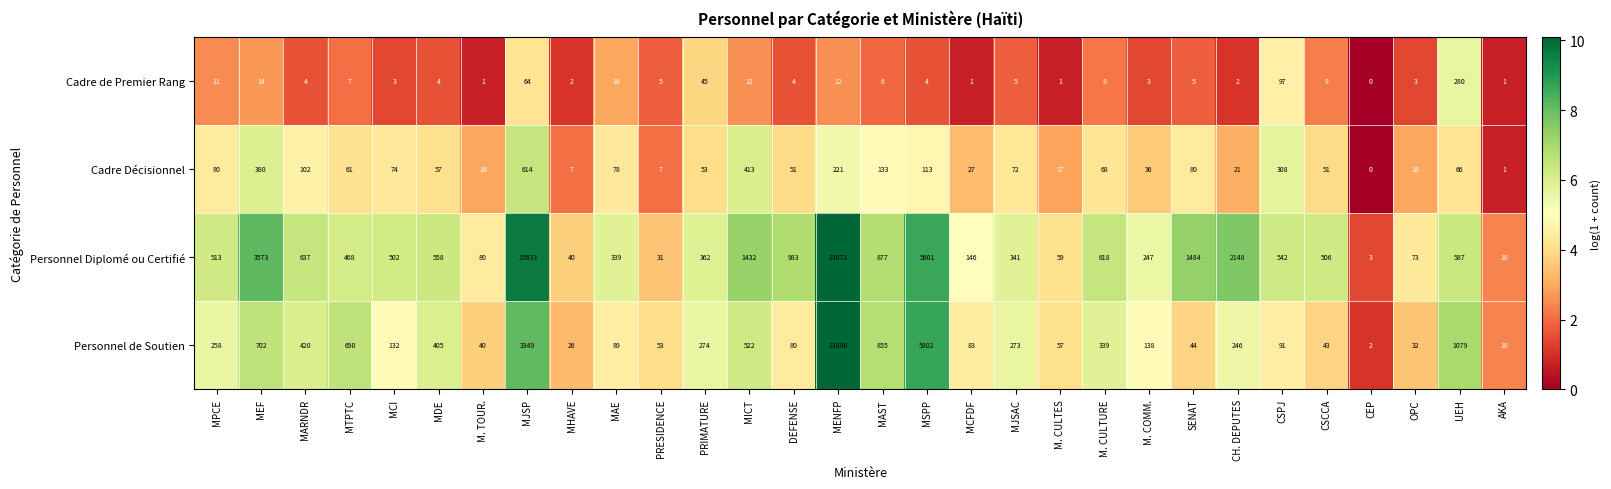

True or false: Personnel de Soutien has a value of 129 at MCFDF.

False